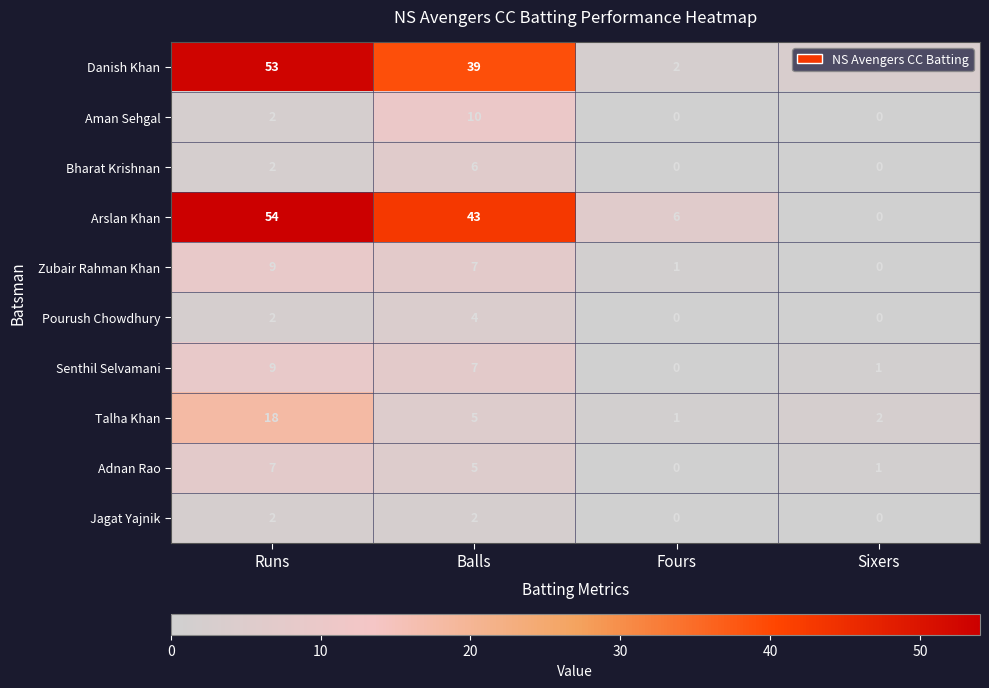

What is the difference between the highest and lowest values at Runs?

52